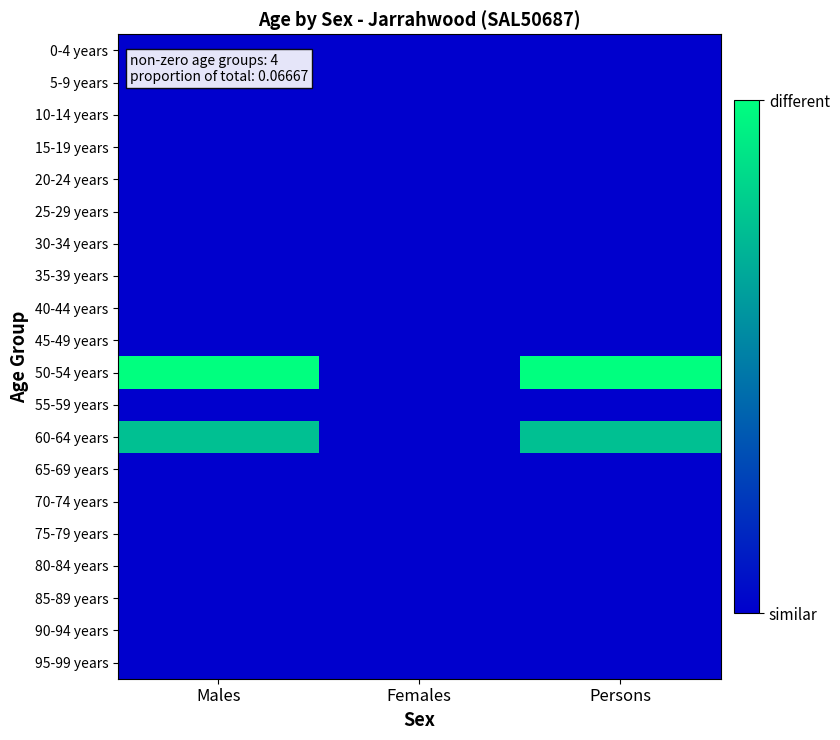

Which series has the largest total across all categories?

50-54 years